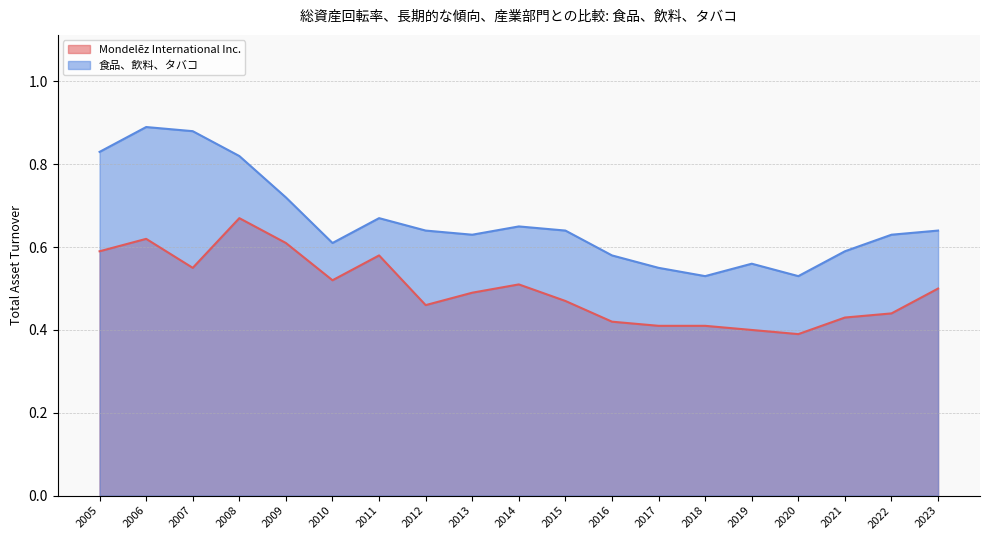

Where is Mondelēz International Inc. nearest to the value 0?

2020